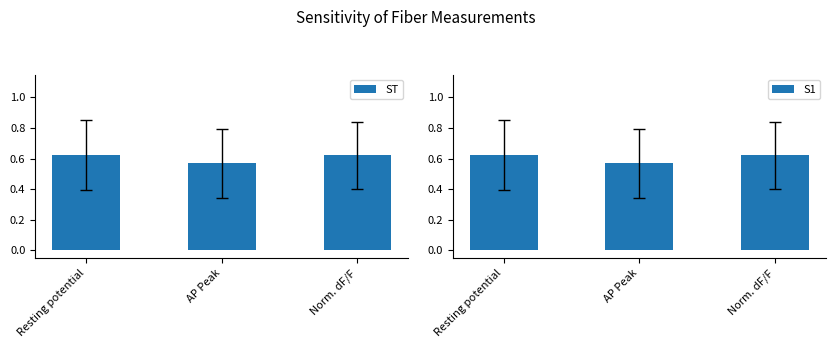

True or false: ST has a value of 0.9 at Resting potential.

False